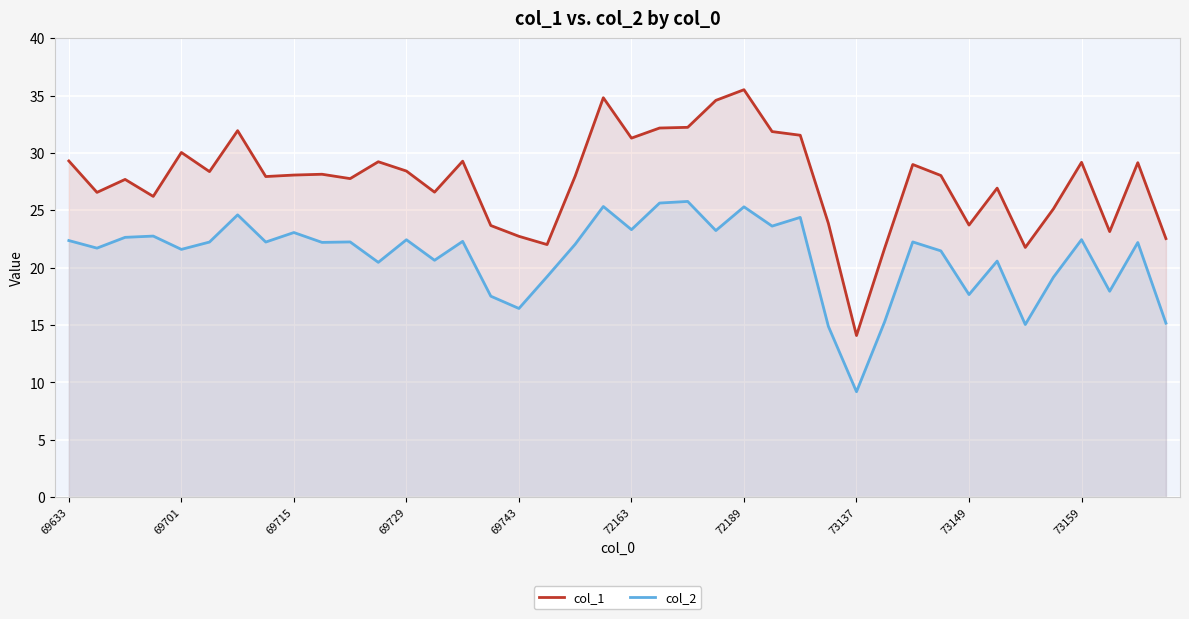

True or false: col_1 and col_2 cross at least once.

False